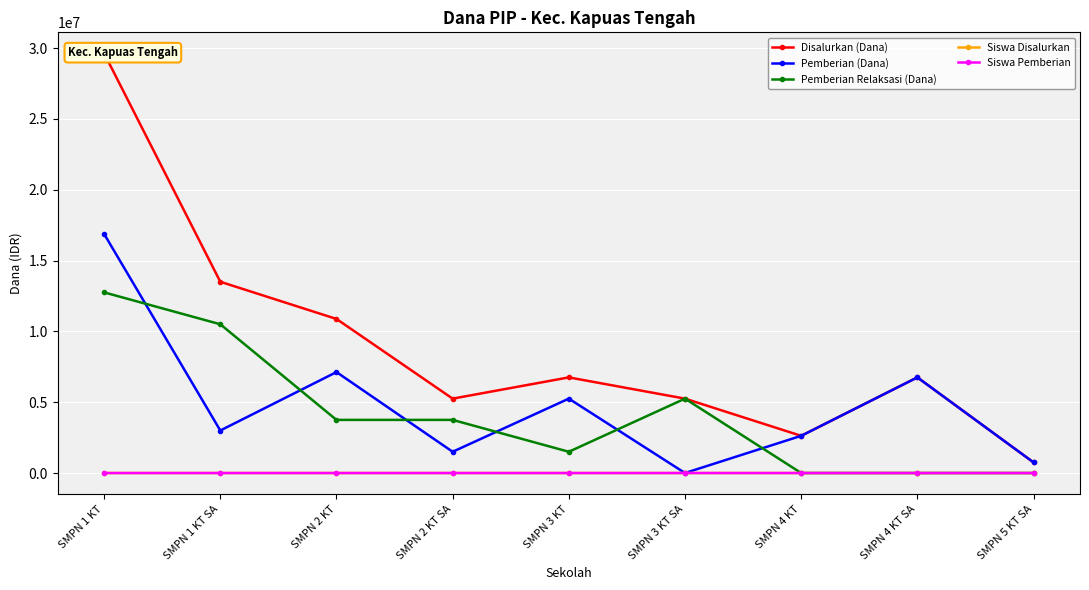

True or false: Disalurkan (Dana) and Pemberian Relaksasi (Dana) cross at least once.

False